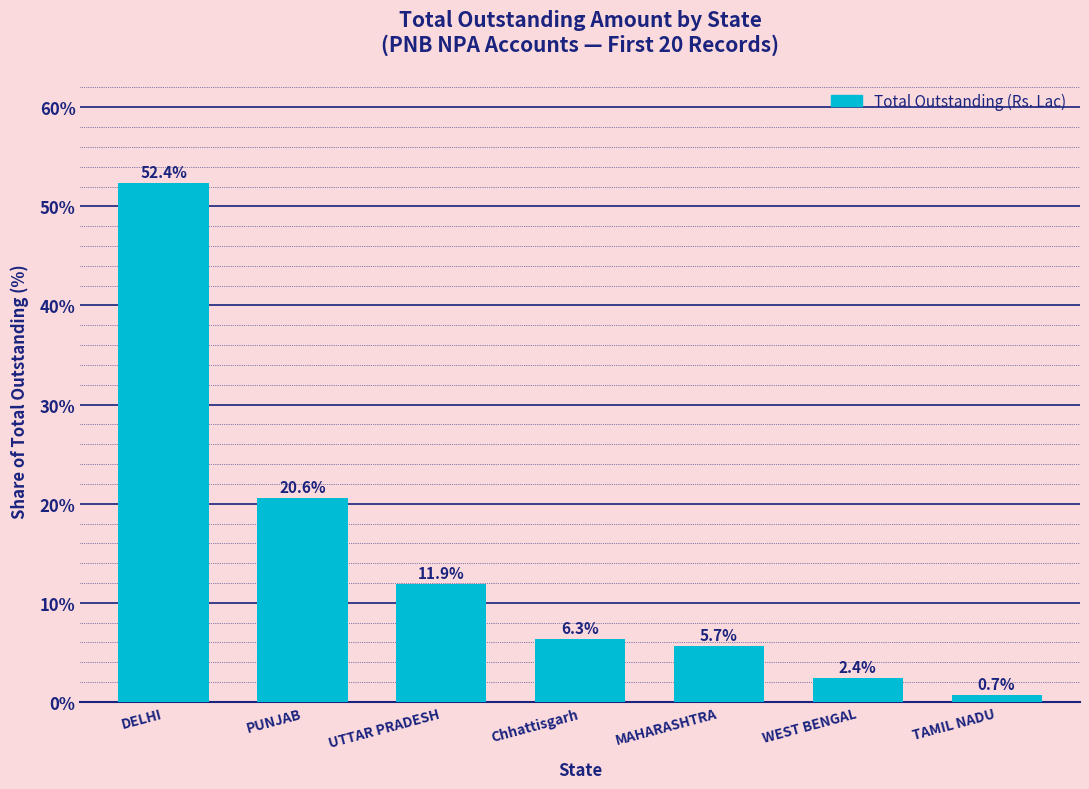

What is the smallest value displayed?

0.7